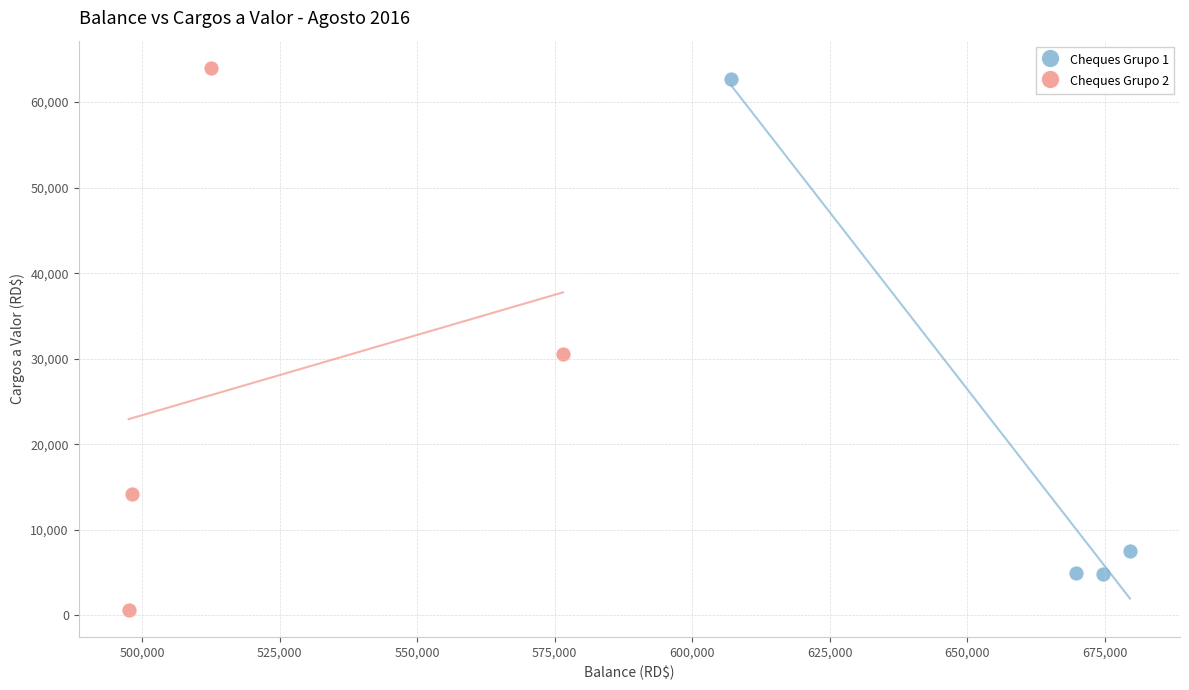

Which series contains the lowest Y value?

Cheques Grupo 2